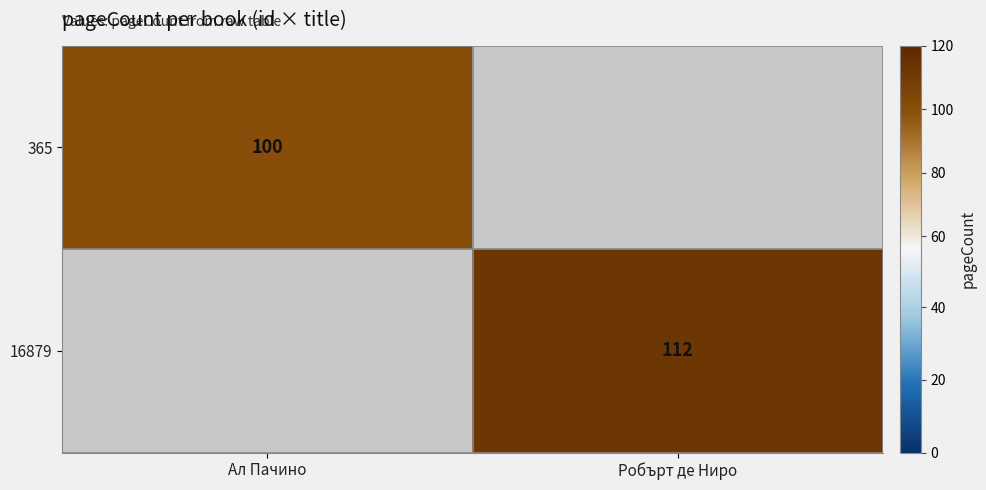

At which category is the sum across all series the highest?

Робърт де Ниро